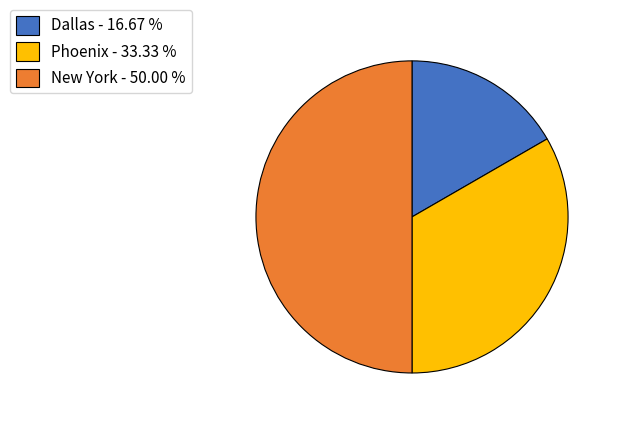

Is Phoenix - 33.33 % the majority of the pie?

No